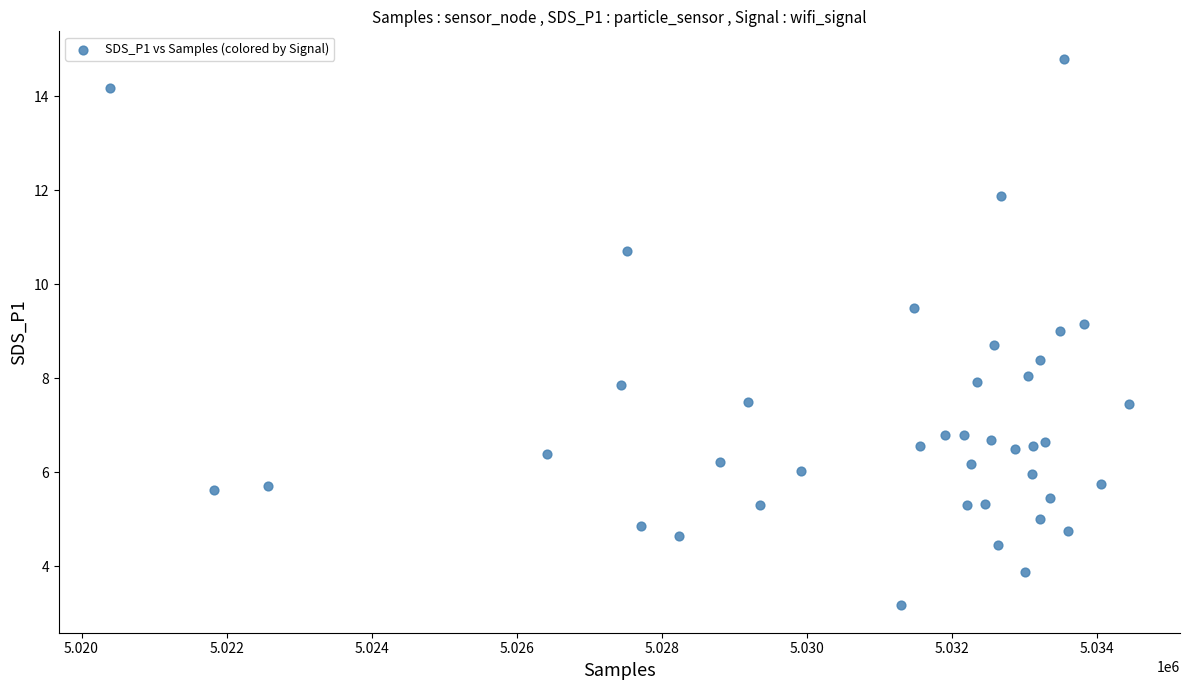

What is the range of X values (max minus min)?

14048.0